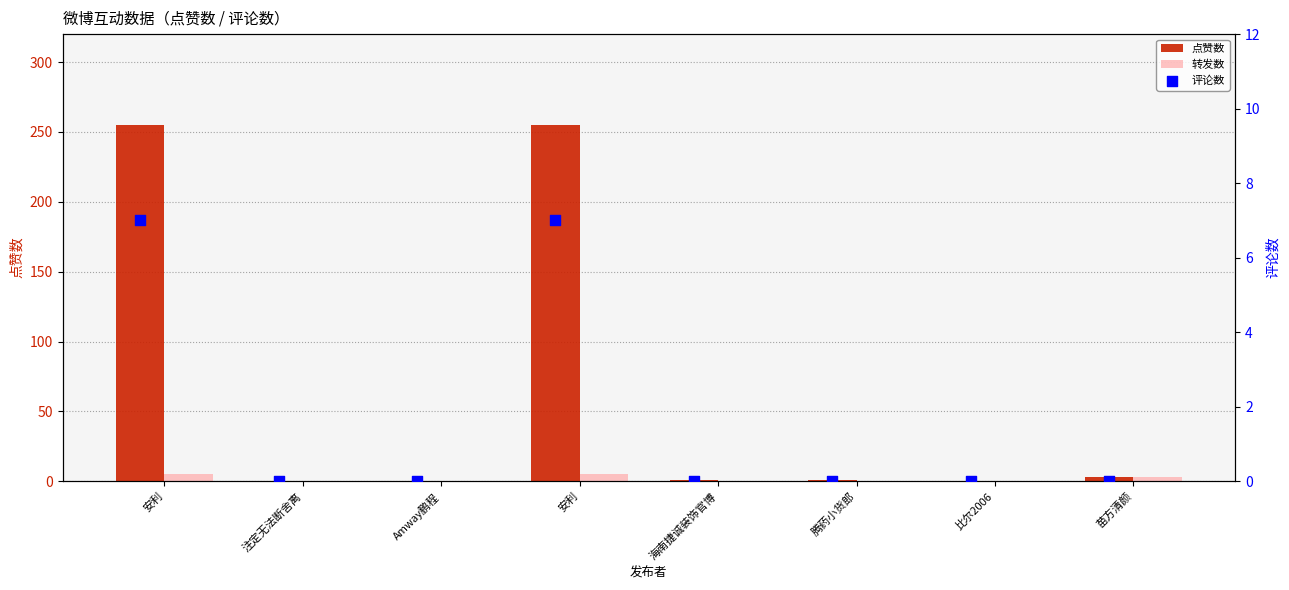

Which series contains the lowest Y value?

点赞数